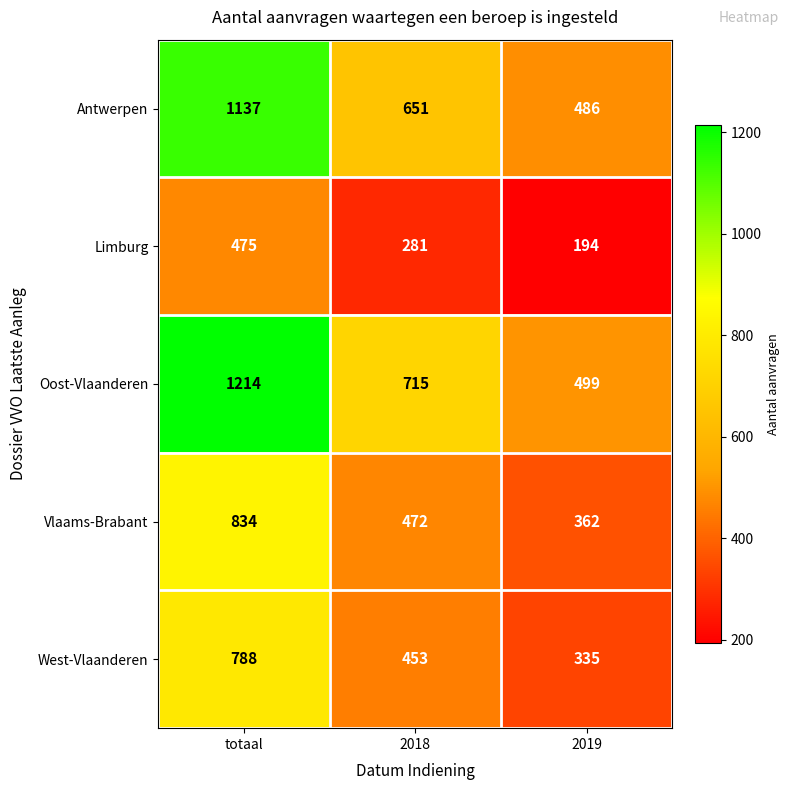

What is the minimum value shown in the chart?

194